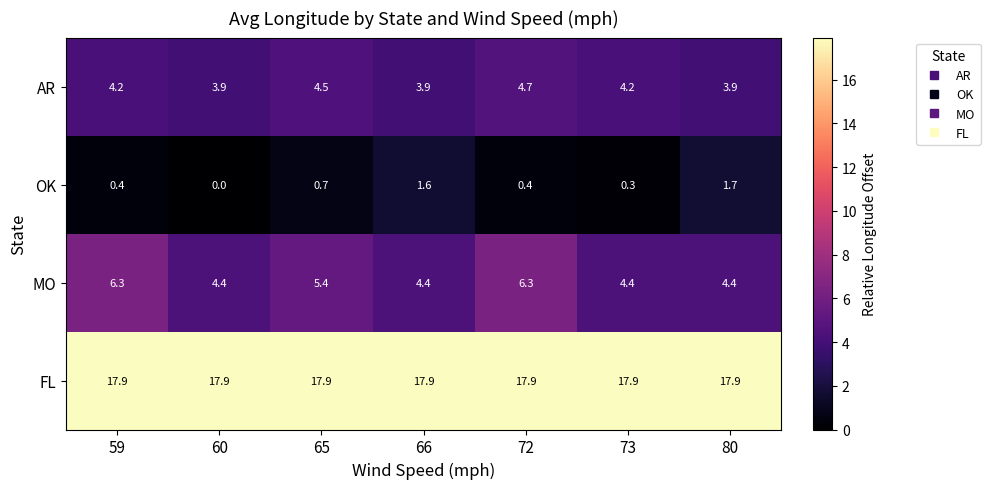

What is the difference between the highest and lowest values at 80?

16.2